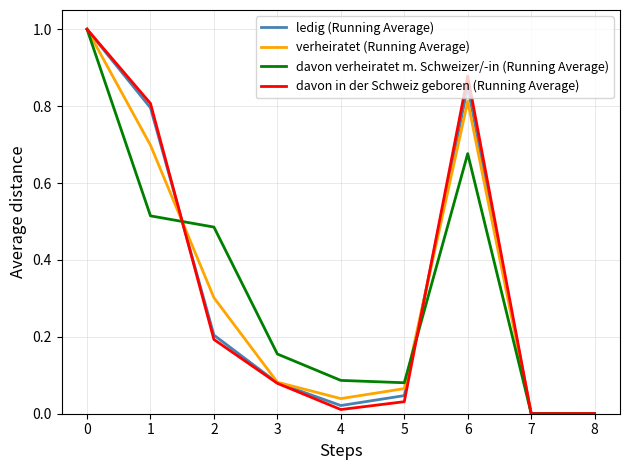

Between 2 and 7, which series saw the biggest shift?

davon verheiratet m. Schweizer/-in (Running Average)